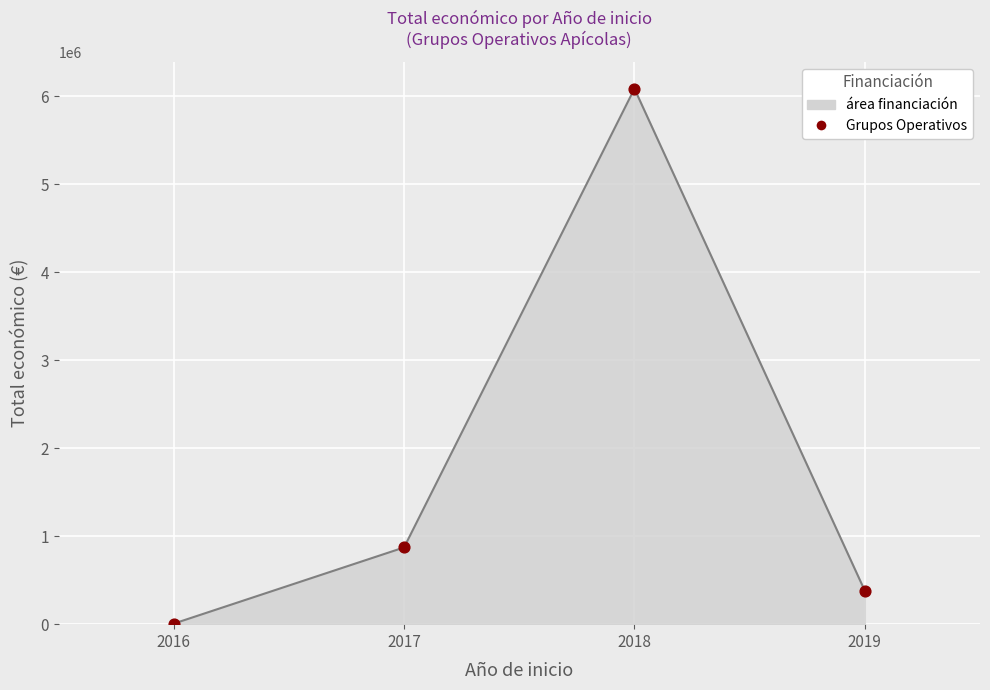

Between 2016 and 2019, which is larger?

2019